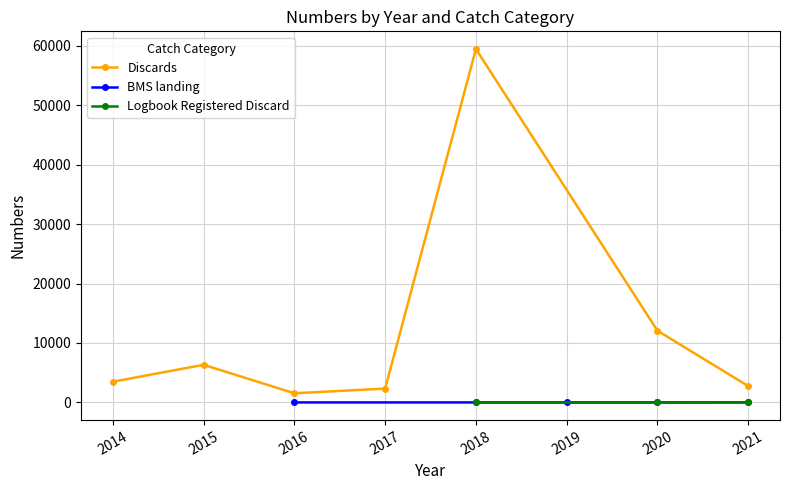

Rank the series at 0 from lowest to highest value.

BMS landing, Logbook Registered Discard, Discards